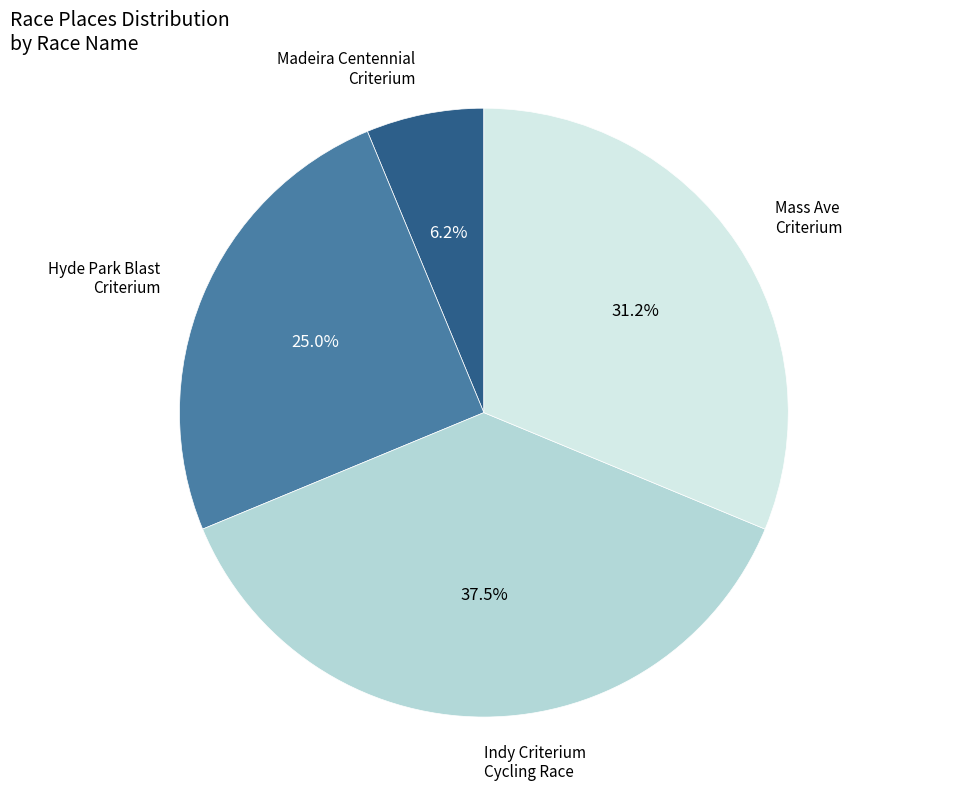

Is there a majority slice in this chart?

No